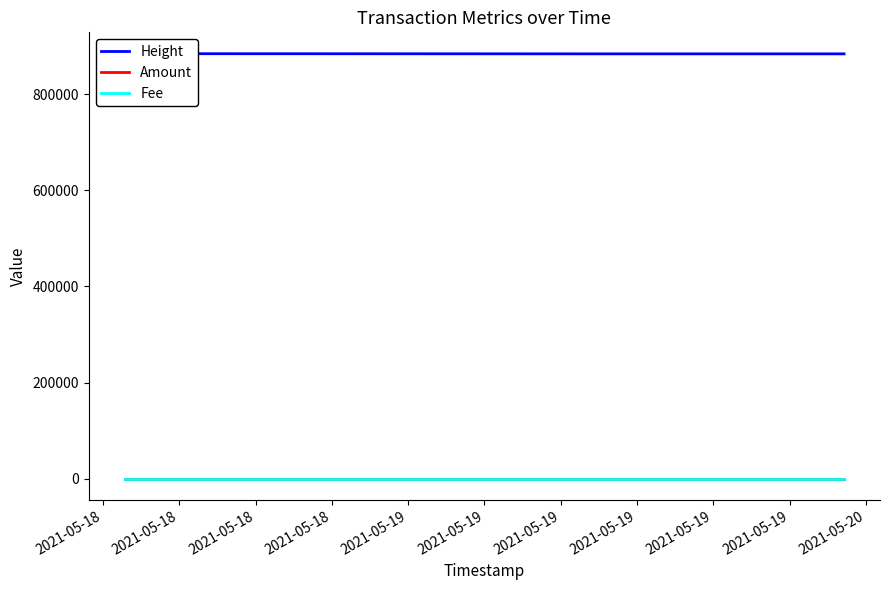

Reading left to right, transcribe all the data shown in this chart.

Height: 884618.0	884425.0	884065.0	884055.0
Amount: 0.0	0.0	0.0	0.1
Fee: 0.0	0.0	0.0	0.0